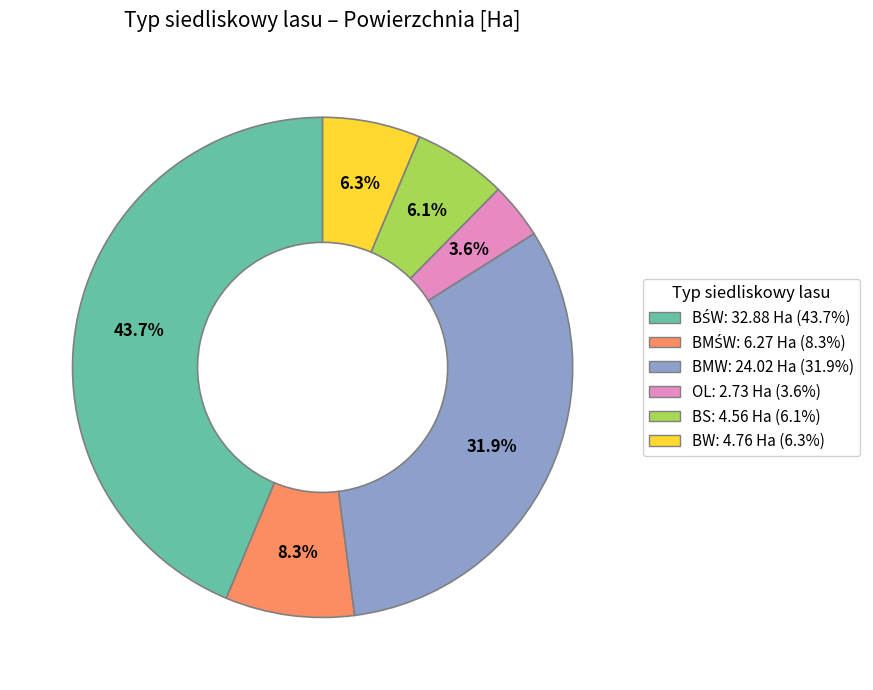

Is there any slice that represents more than half of the pie?

No